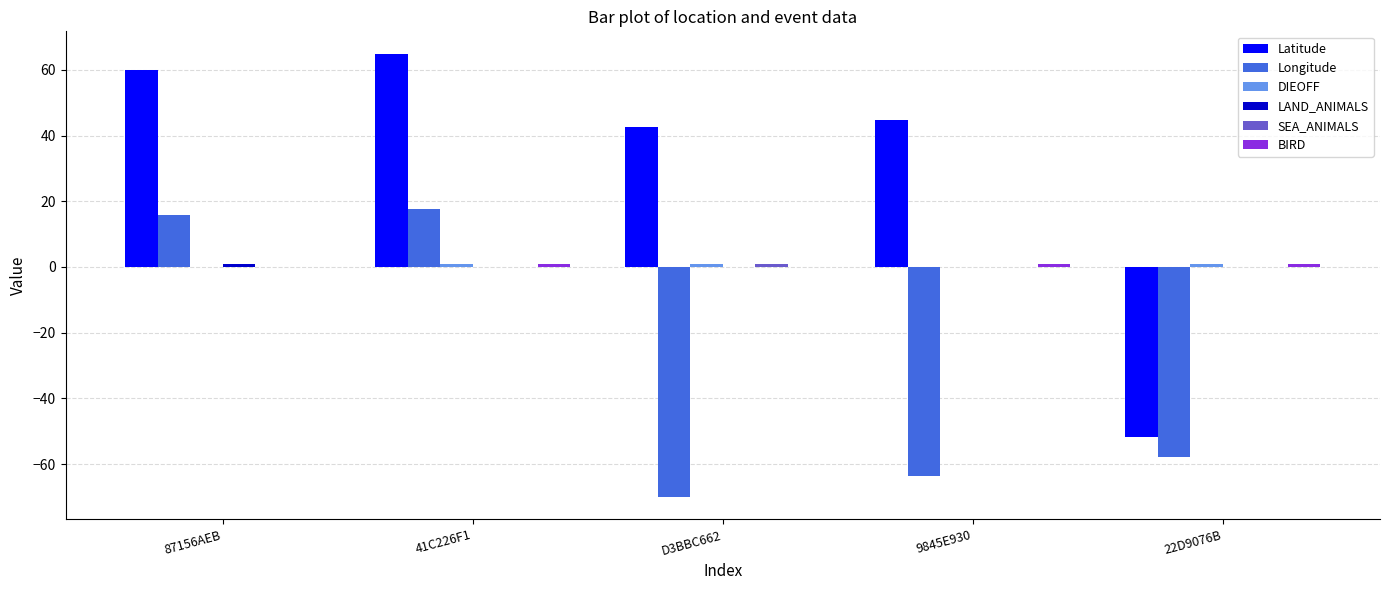

At which label is Longitude closest to -26?

22D9076B